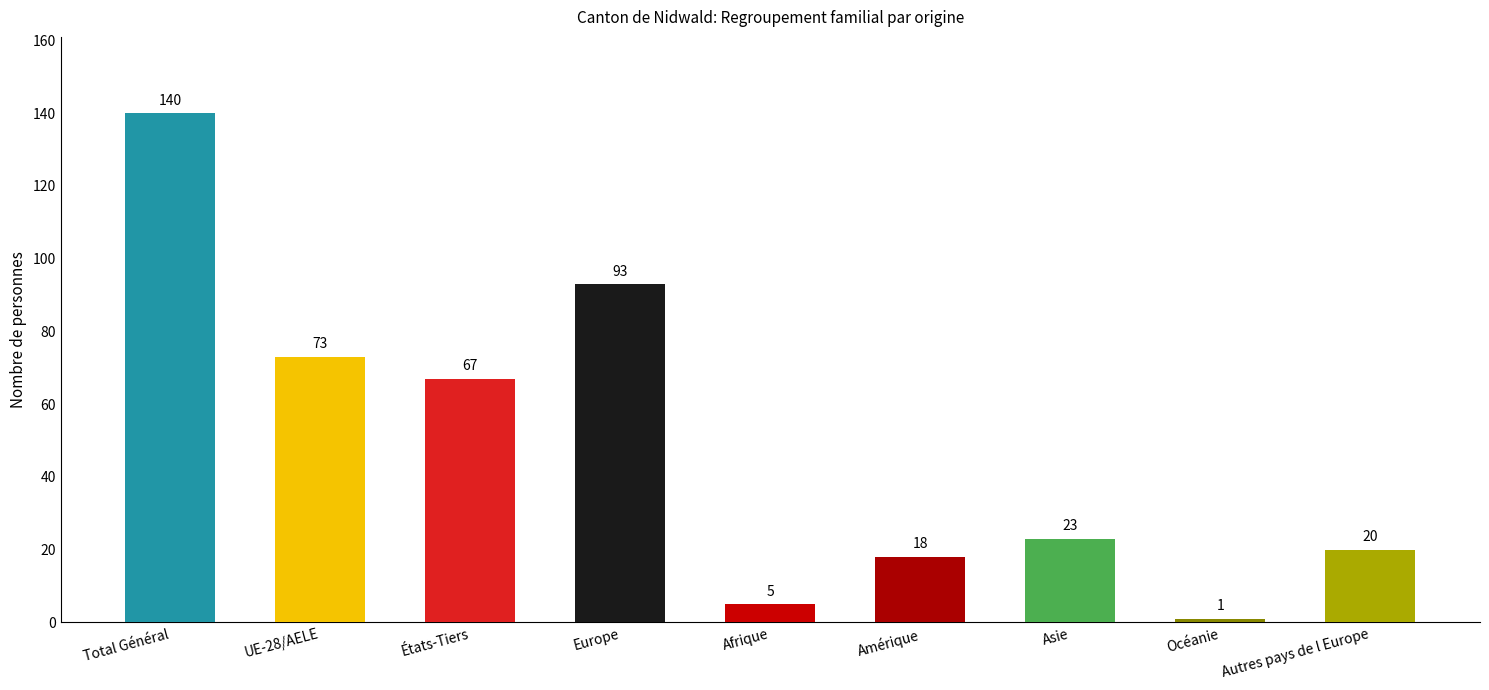

Reading left to right, what are all the values shown in this chart?

Total Général=140	UE-28/AELE=73	États-Tiers=67	Europe=93	Afrique=5	Amérique=18	Asie=23	Océanie=1	Autres pays de l Europe=20